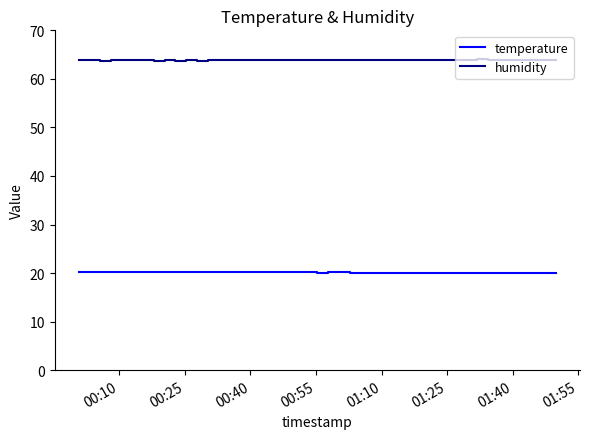

What is the minimum value shown in the chart?

20.0